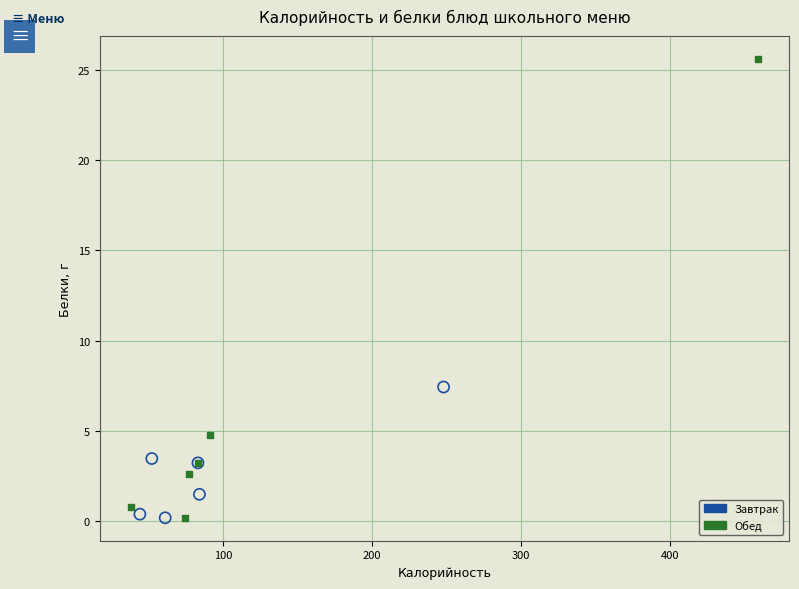

Which series reaches the maximum Y coordinate?

Обед